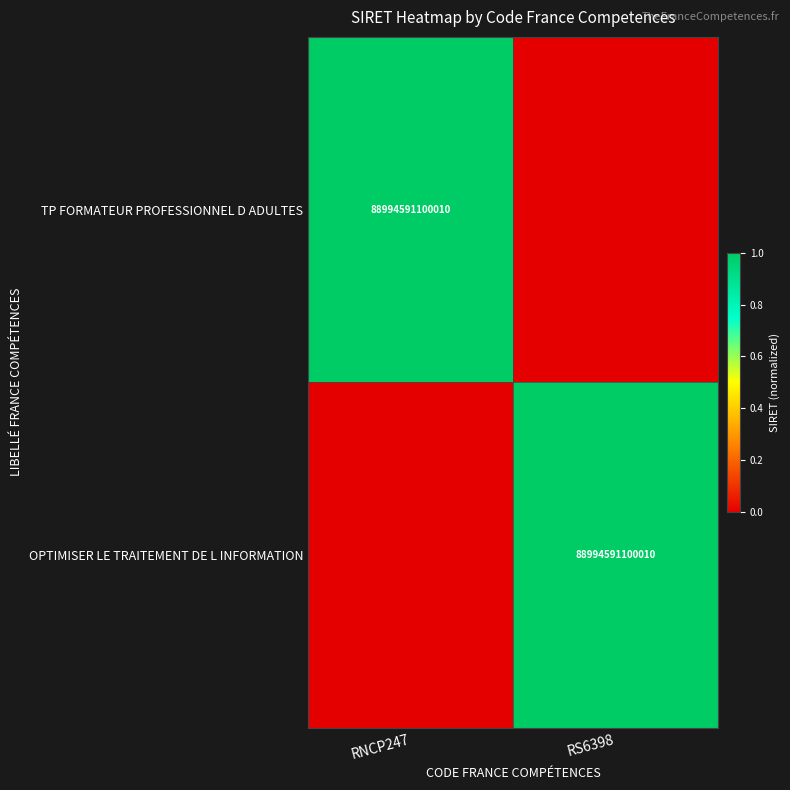

The TP FORMATEUR PROFESSIONNEL D ADULTES series shows 59706378374842 at RNCP247. True or false?

False